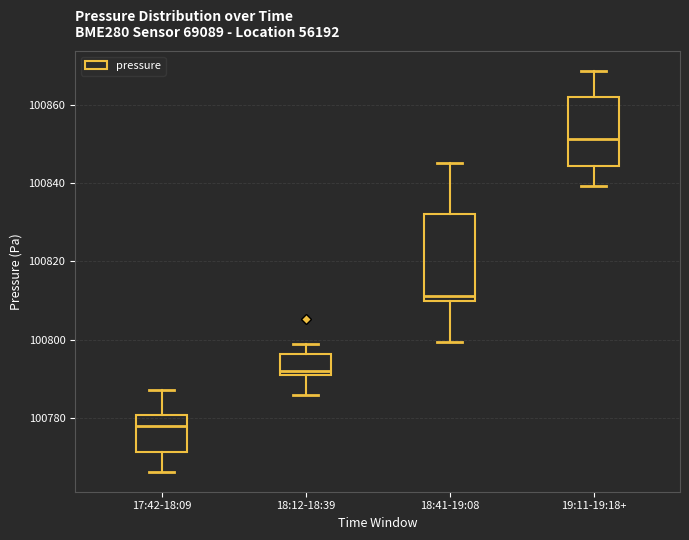

Which box has the highest median line?

19:11-19:18+